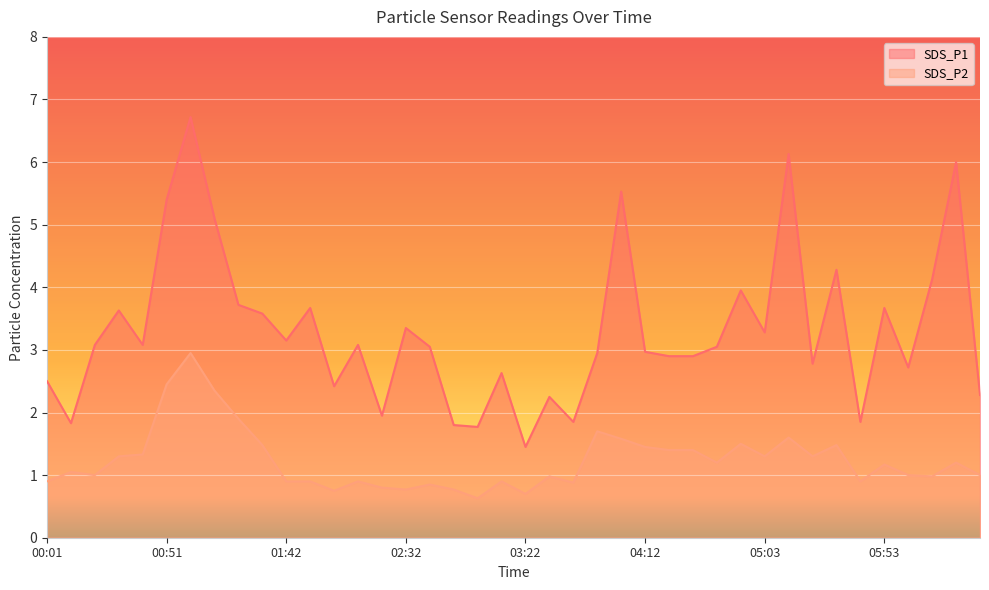

What position from the left is 01:12?

8